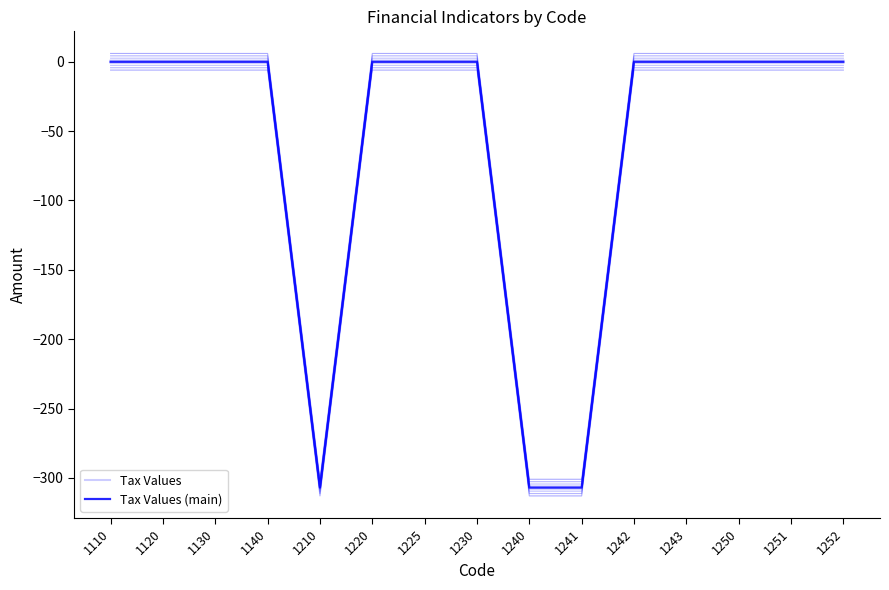

What is the approximate value of Tax Values at 1250?

0.9